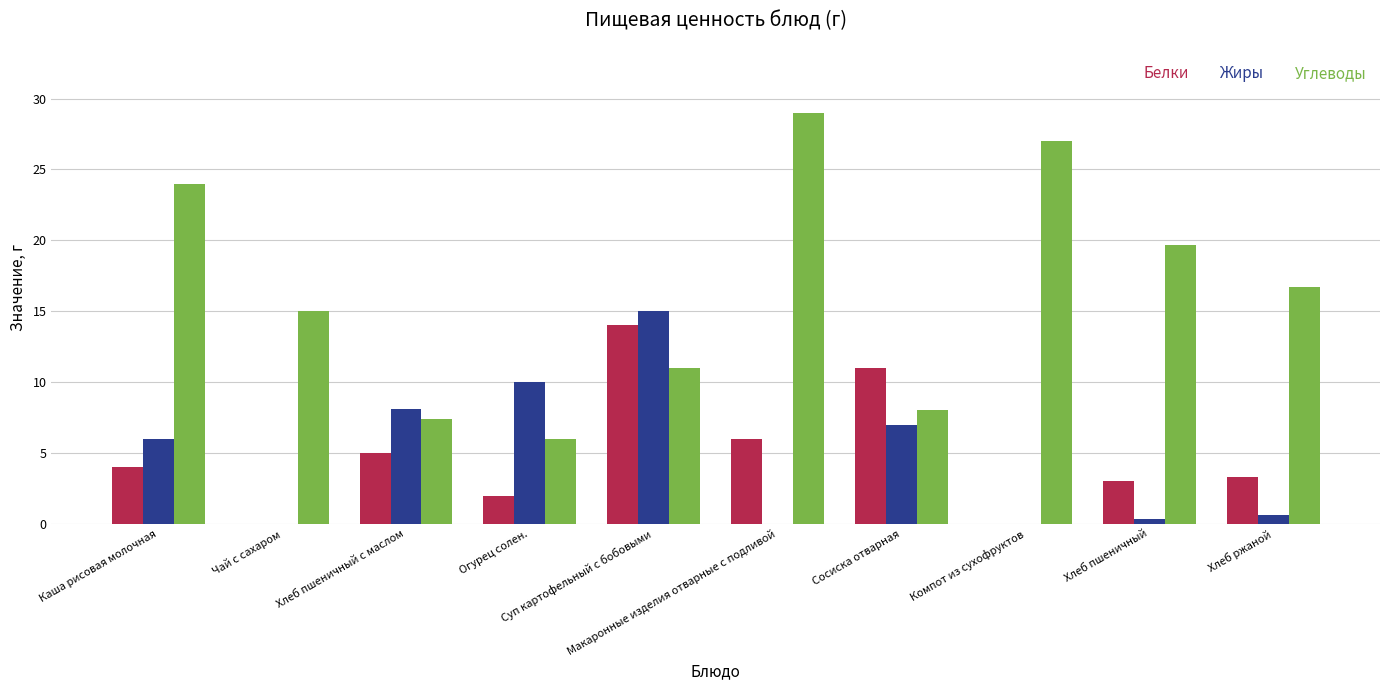

What is the sum of all Жиры values?

47.0